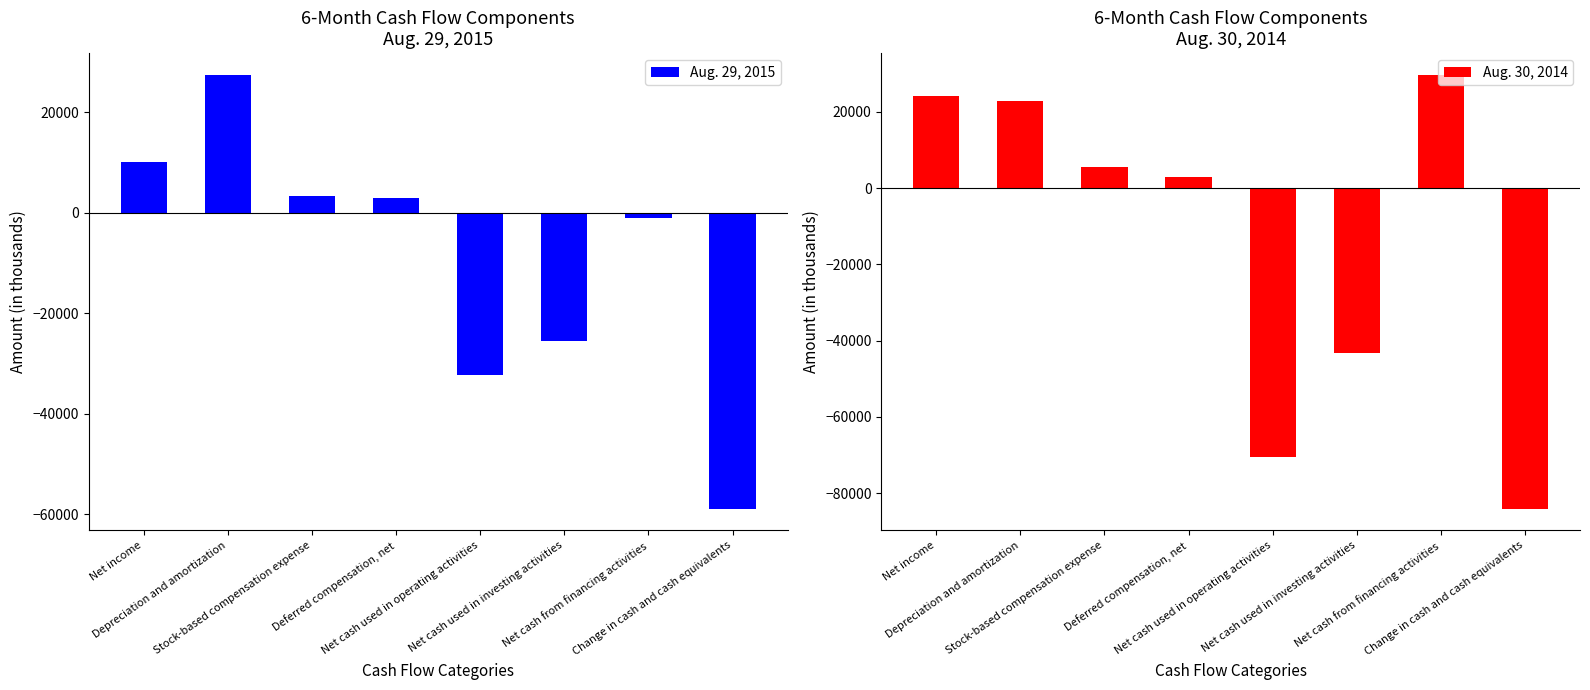

Which category has the lowest value in the Aug. 29, 2015 series?

Change in cash and cash equivalents